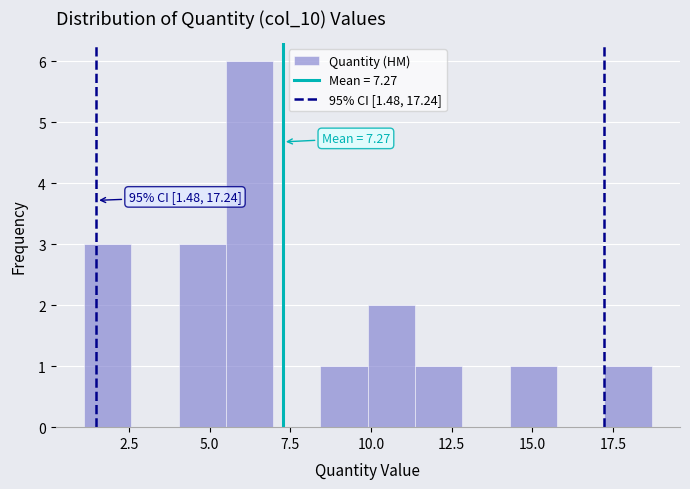

Around what value on the x-axis is the tallest bar? Give the approximate position of its centre, as read against the axis.

6.0